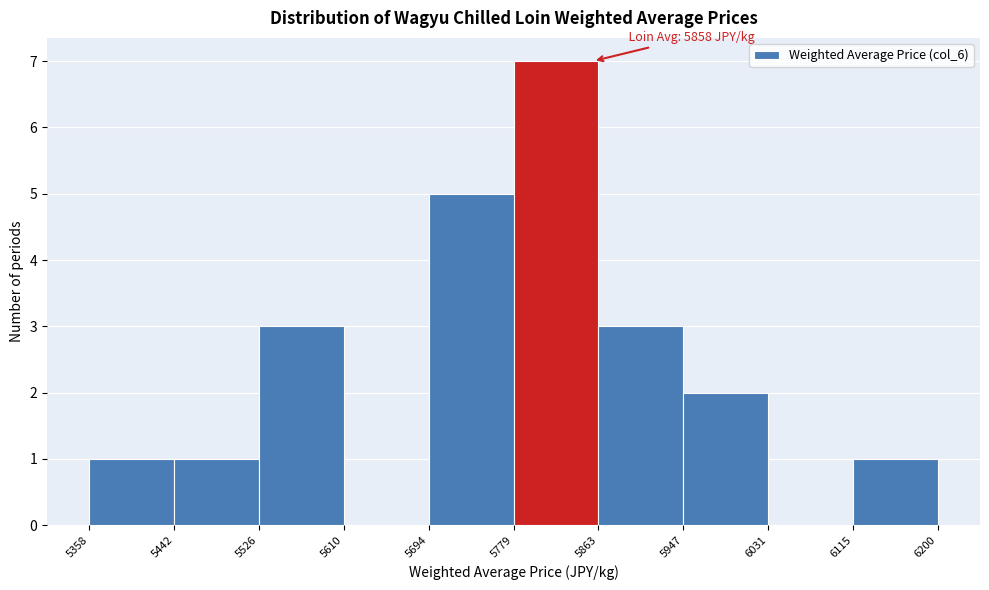

Which range on the x-axis has the tallest bar?

5779 to 5863